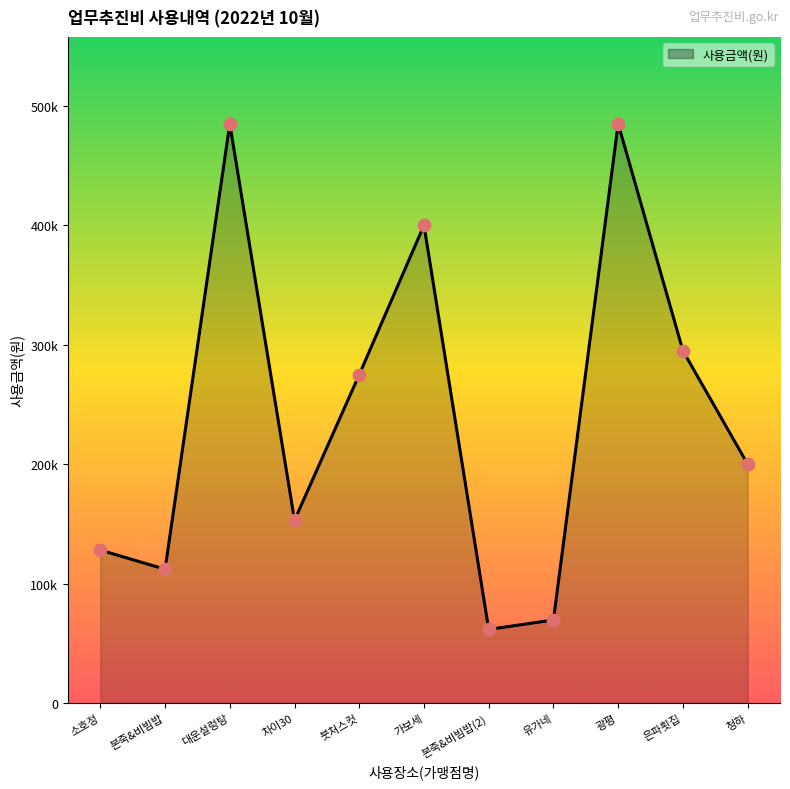

Approximately how many times larger is the value at 차이30 compared to 유가네?

2.2